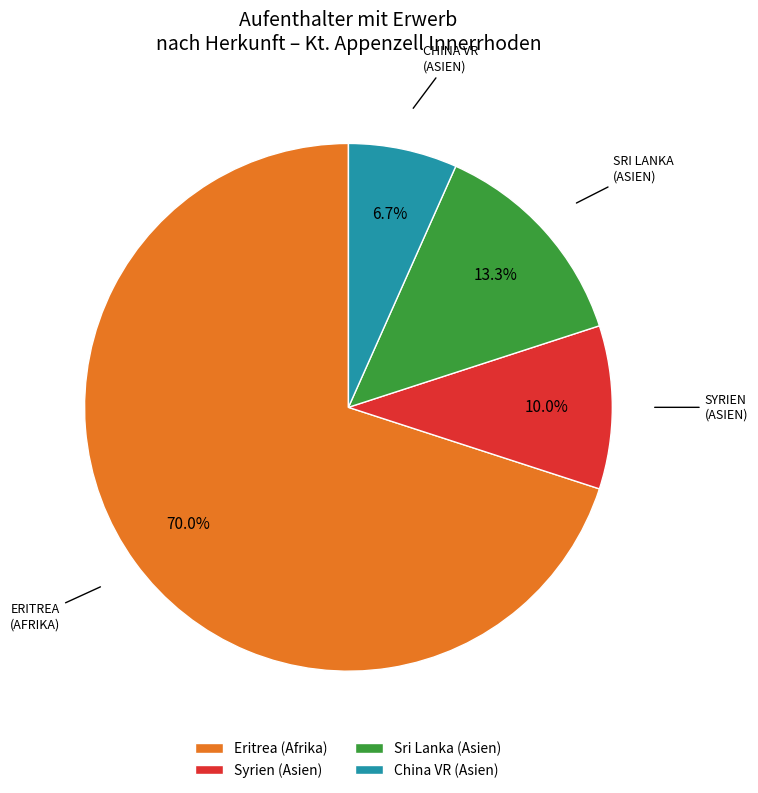

What is the largest slice in the pie chart?

Eritrea (Afrika)